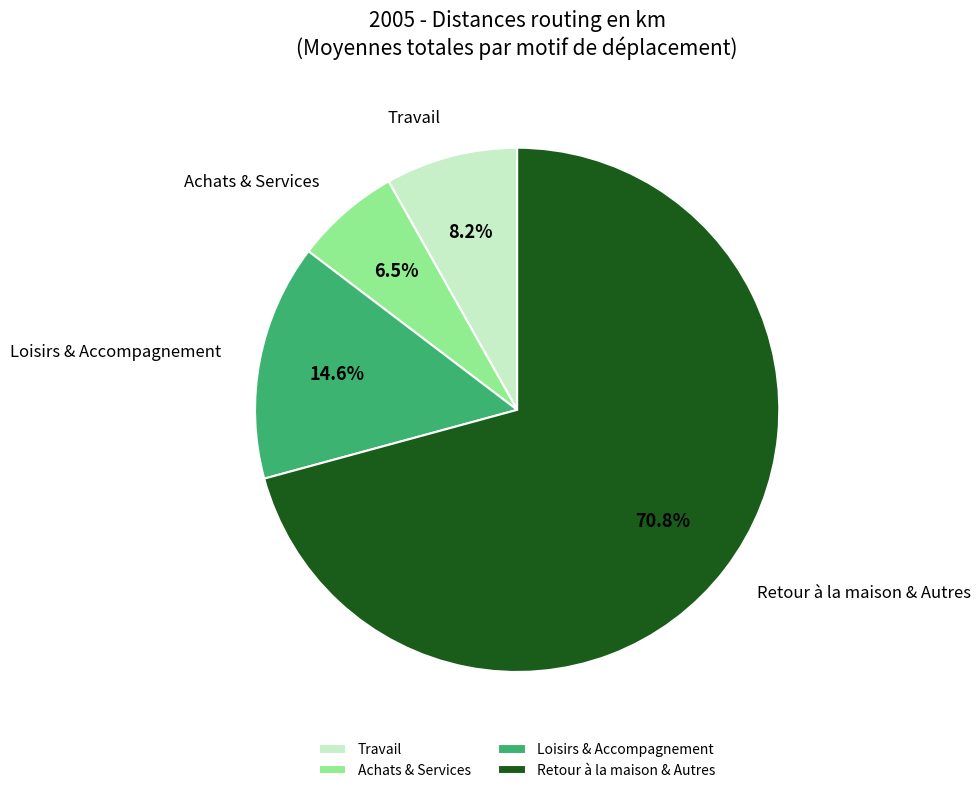

Count the number of slices in the pie.

4